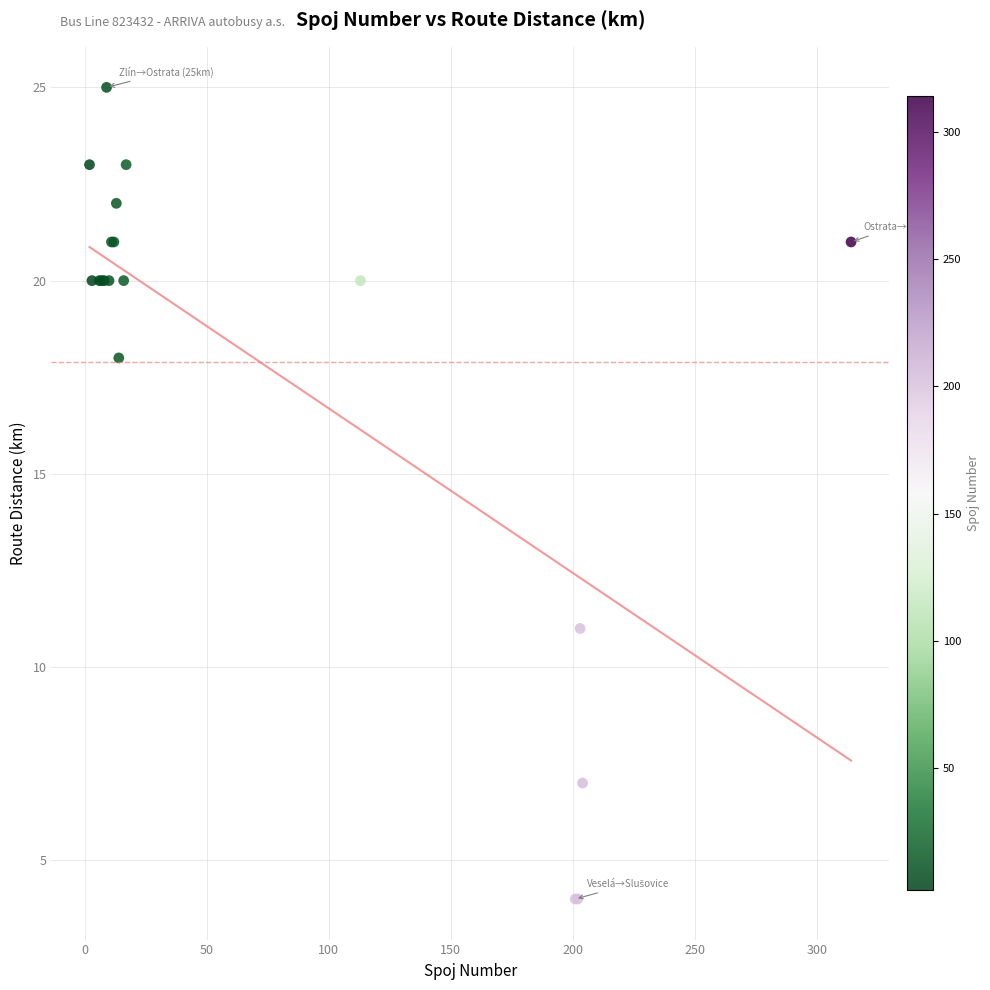

What Y value in the scatter plot is closest to 14?

11